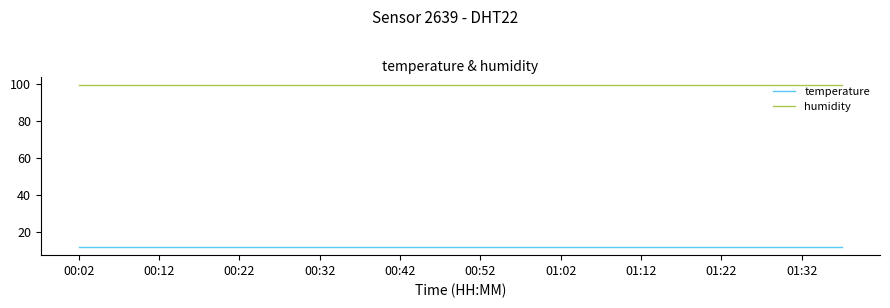

True or false: temperature and humidity cross at least once.

False